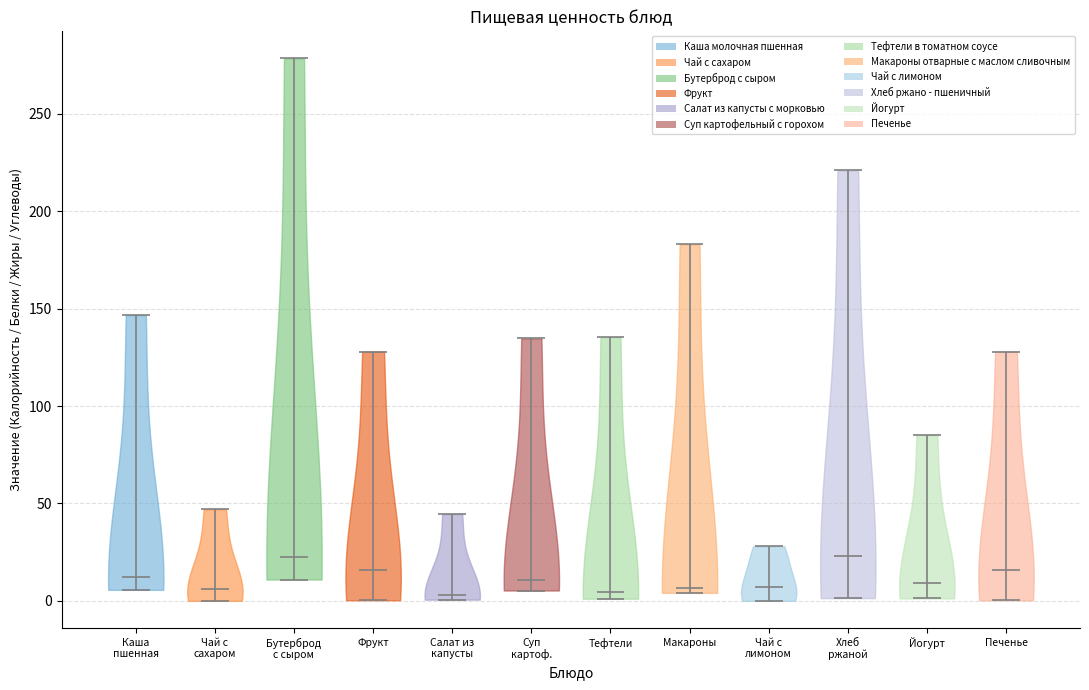

Reading left to right, read every violin against the y-axis: where its median line is, and the lowest and highest points it reaches. The values are not printed on the chart, so give them approximately, as read against the axis.

Каша пшенная: median line 10, lowest point 5, highest point 145
Чай с сахаром: median line 5, lowest point 0, highest point 45
Бутерброд с сыром: median line 25, lowest point 10, highest point 280
Фрукт: median line 15, lowest point 0, highest point 130
Салат из капусты: median line 5, lowest point 0, highest point 45
Суп картоф.: median line 10, lowest point 5, highest point 135
Тефтели: median line 5, lowest point 0, highest point 135
Макароны: median line 5, lowest point 5, highest point 185
Чай с лимоном: median line 5, lowest point 0, highest point 30
Хлеб ржаной: median line 25, lowest point 0, highest point 220
Йогурт: median line 10, lowest point 0, highest point 85
Печенье: median line 15, lowest point 0, highest point 130